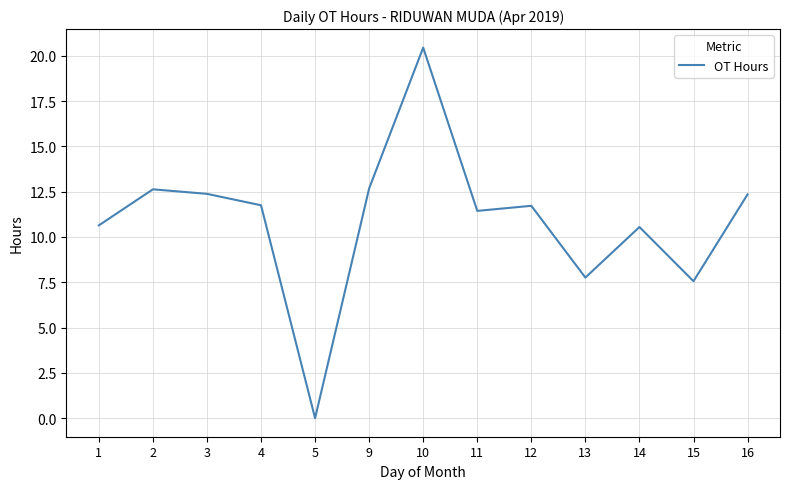

What is the sum of the values at 12 and 16?

24.1